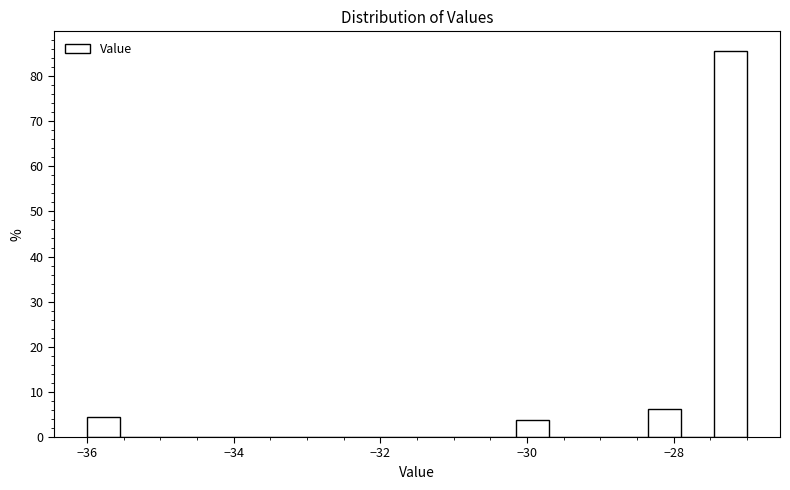

Read against the x-axis, roughly where is the centre of the tallest bar?

-27.2